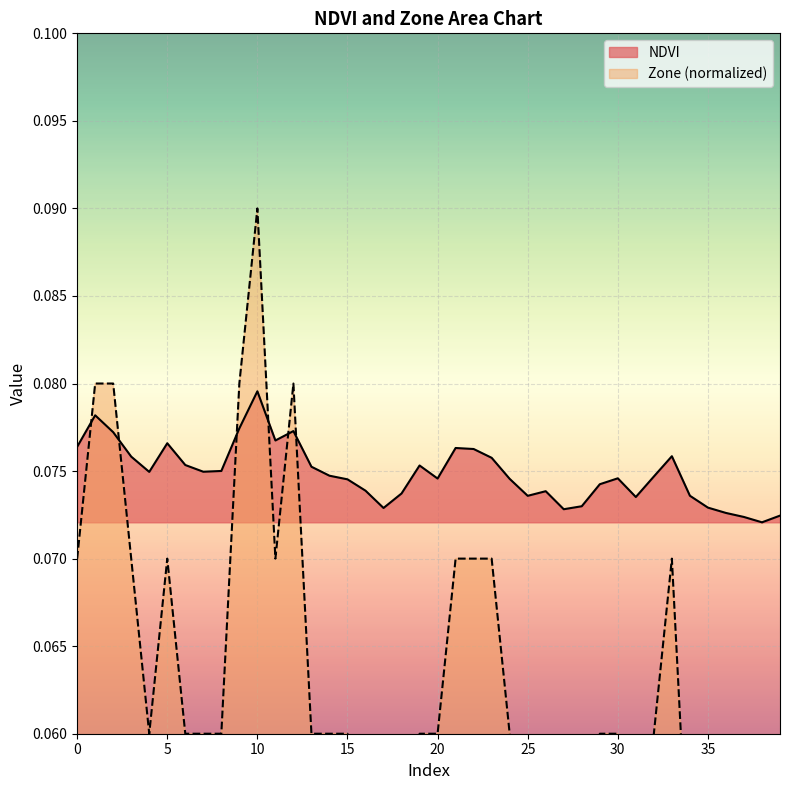

What is the total value across all series at 22?

0.1